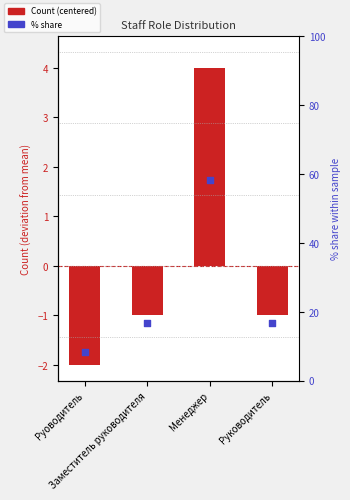

Which series has the largest total across all categories?

% share